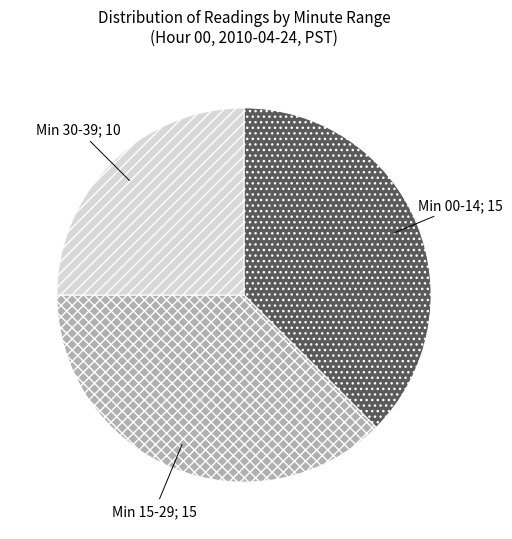

Is it true that Min 15-29; 15 is 38% of the pie?

True